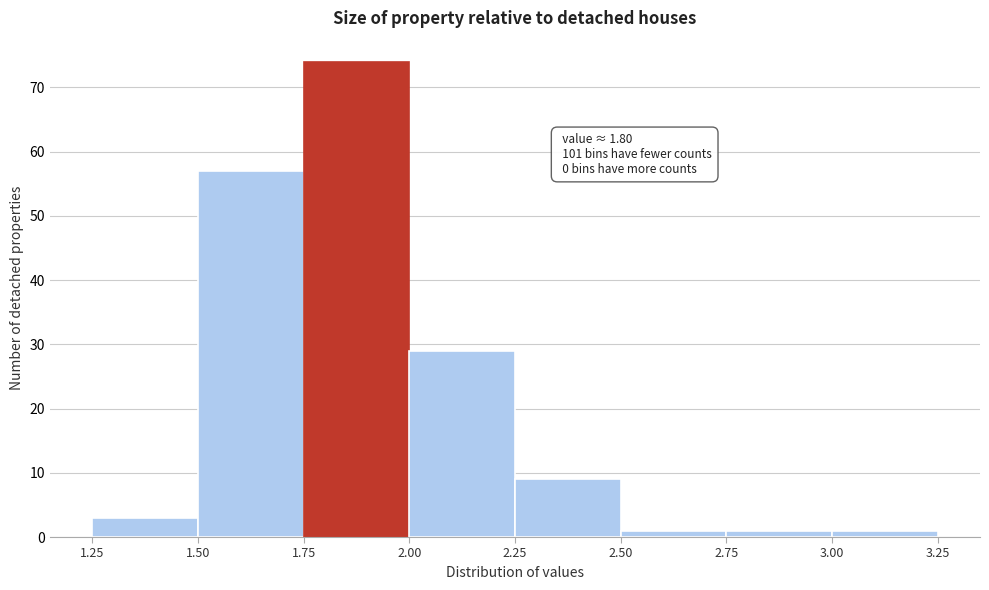

Which range on the x-axis has the tallest bar?

1.75 to 2.00